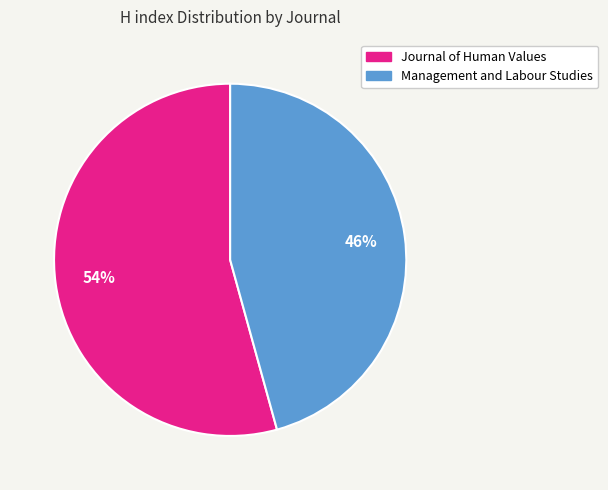

How many segments does this pie chart have?

2